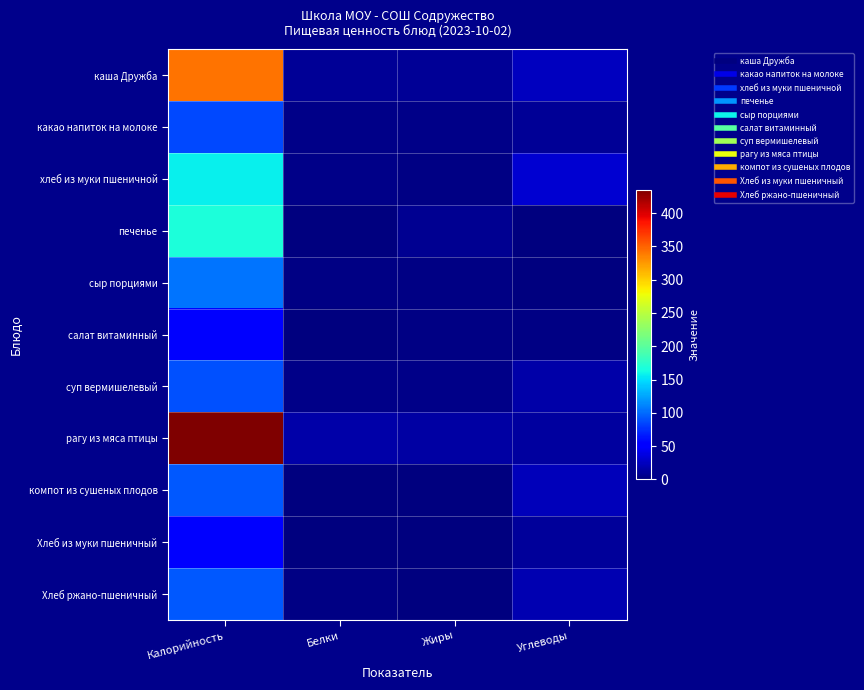

Which category has the highest value across all series?

Калорийность